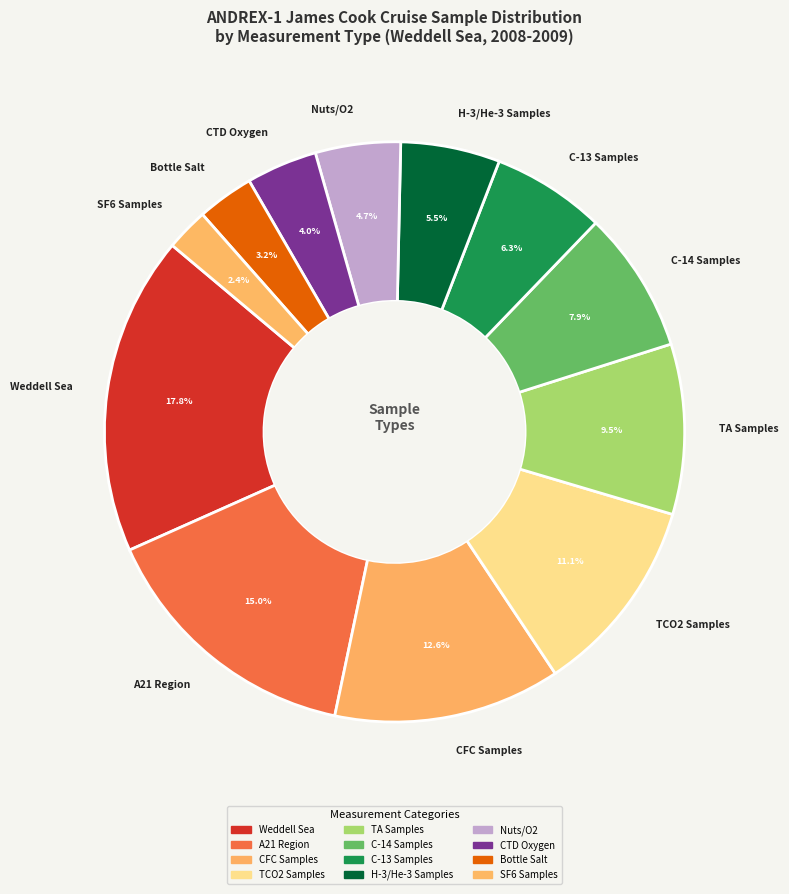

How many segments does this pie chart have?

12